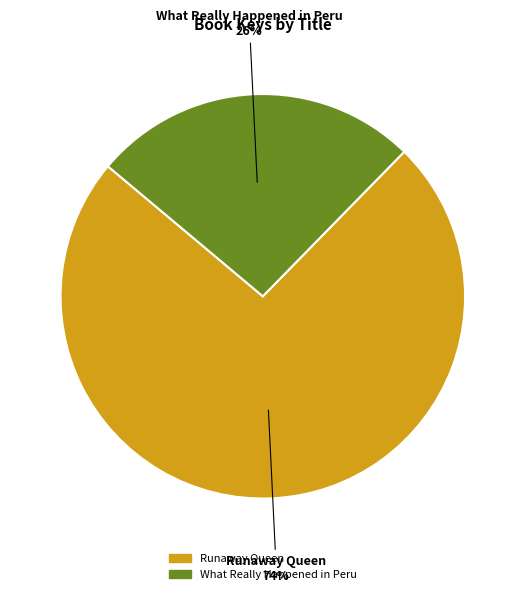

The What Really Happened in Peru slice represents 26% of the pie. True or false?

True